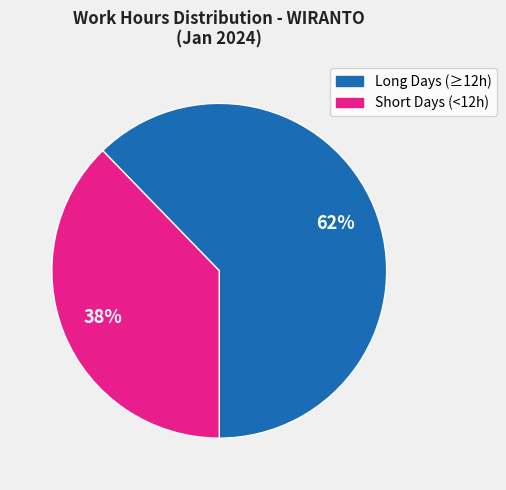

How many slices are in this pie chart?

2